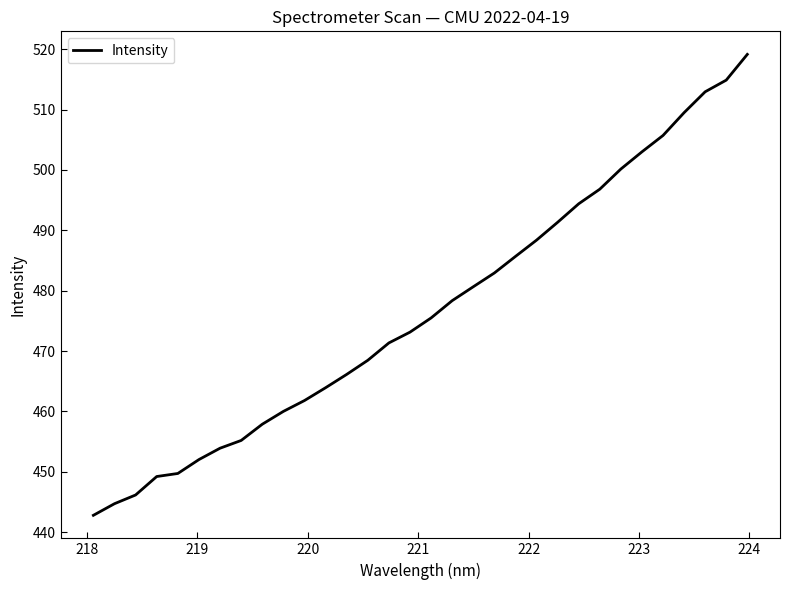

What is the greatest value displayed?

519.2